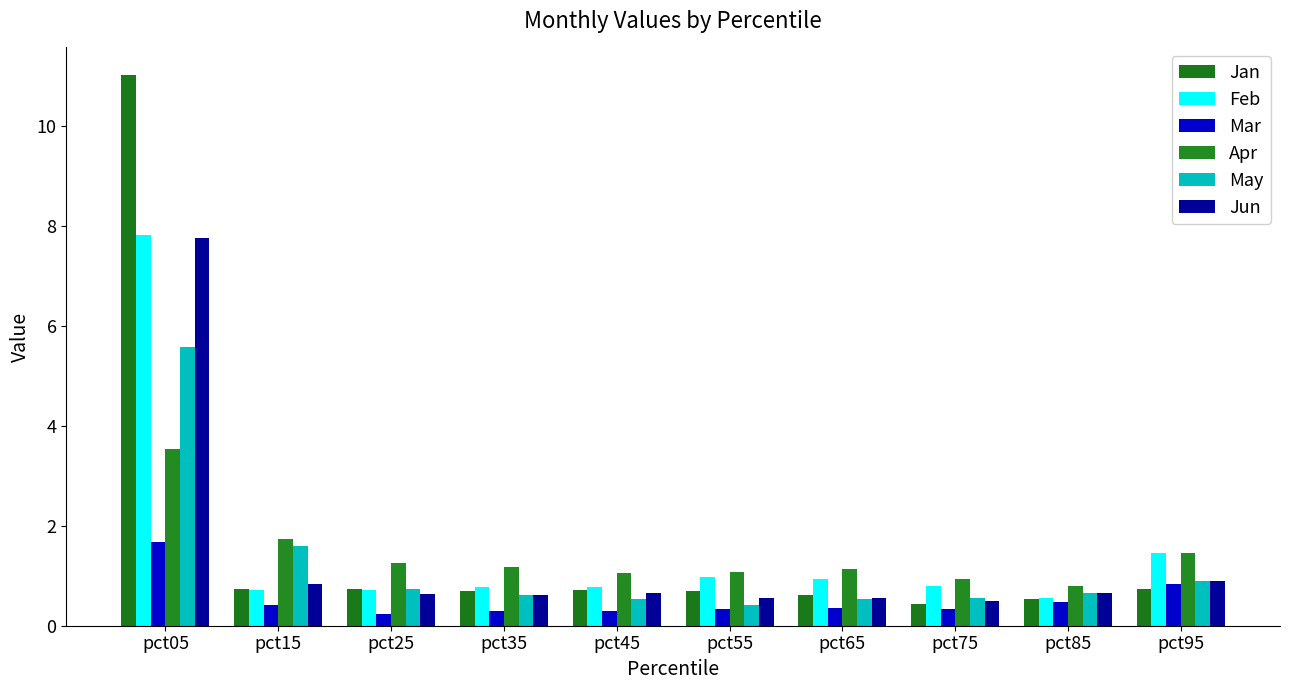

Which category has the highest value in the Jan series?

pct05